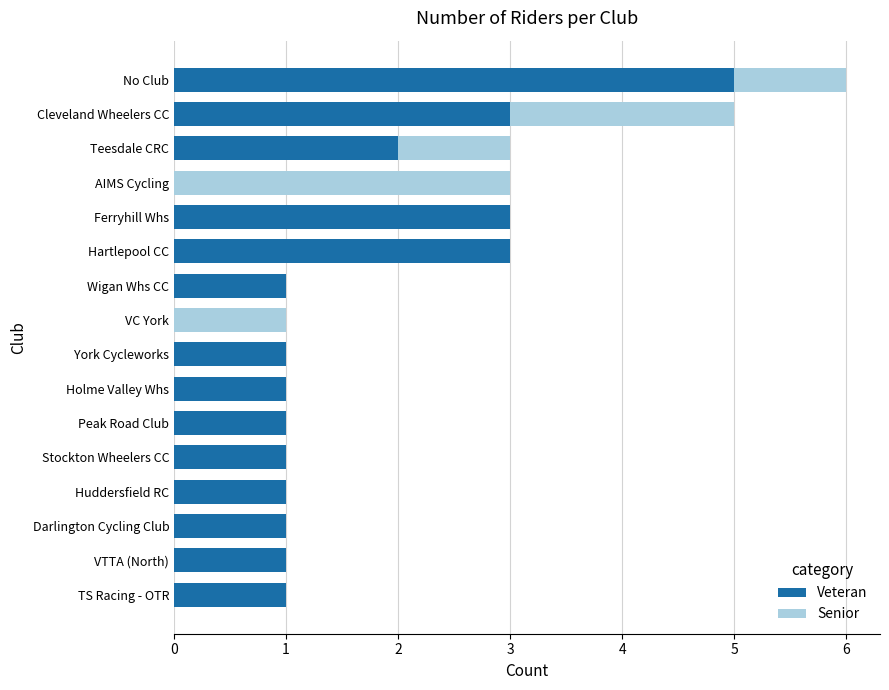

At which category is the sum across all series the highest?

No Club